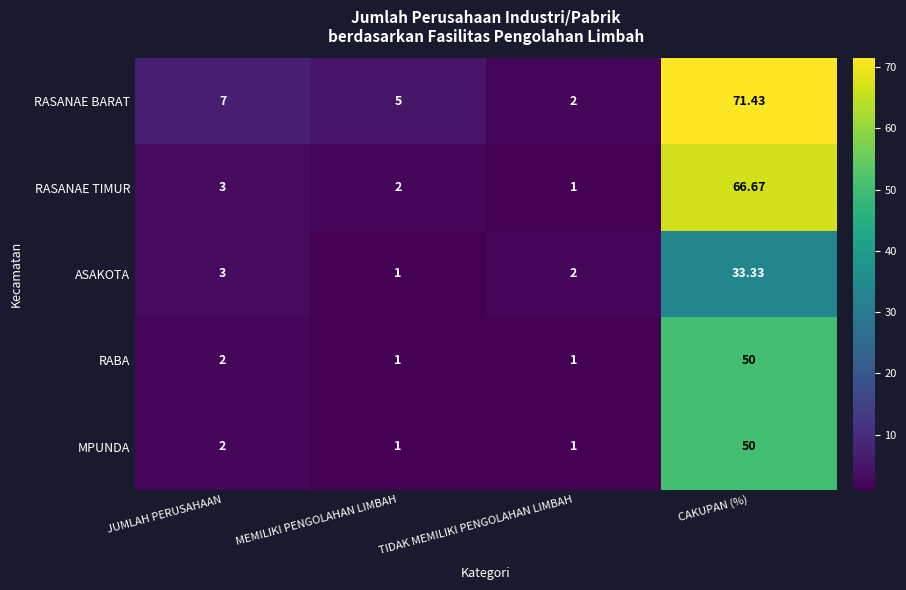

At which category is the sum across all series the highest?

CAKUPAN (%)